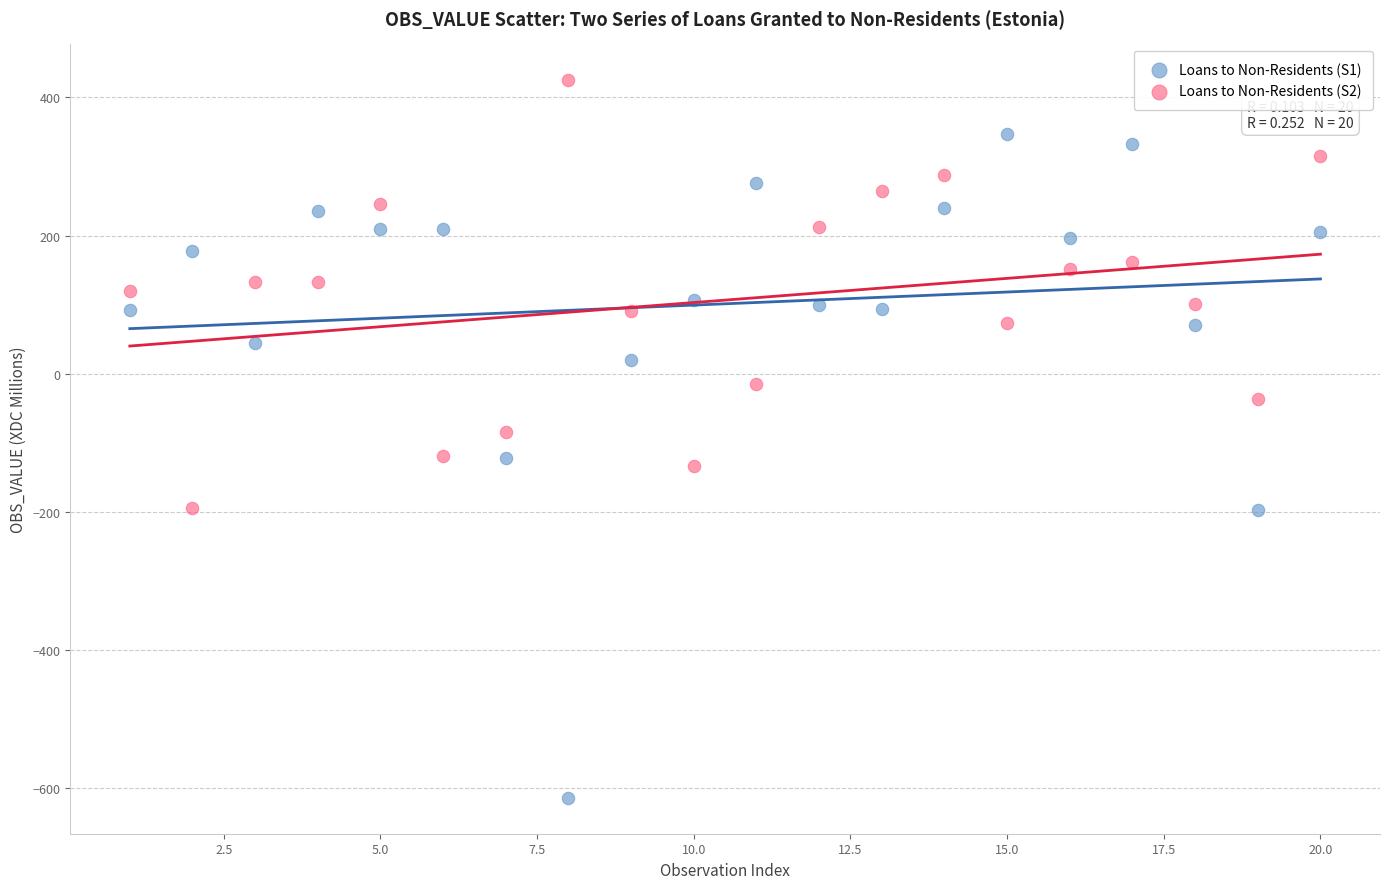

Which series contains the lowest Y value?

Loans to Non-Residents (S1)